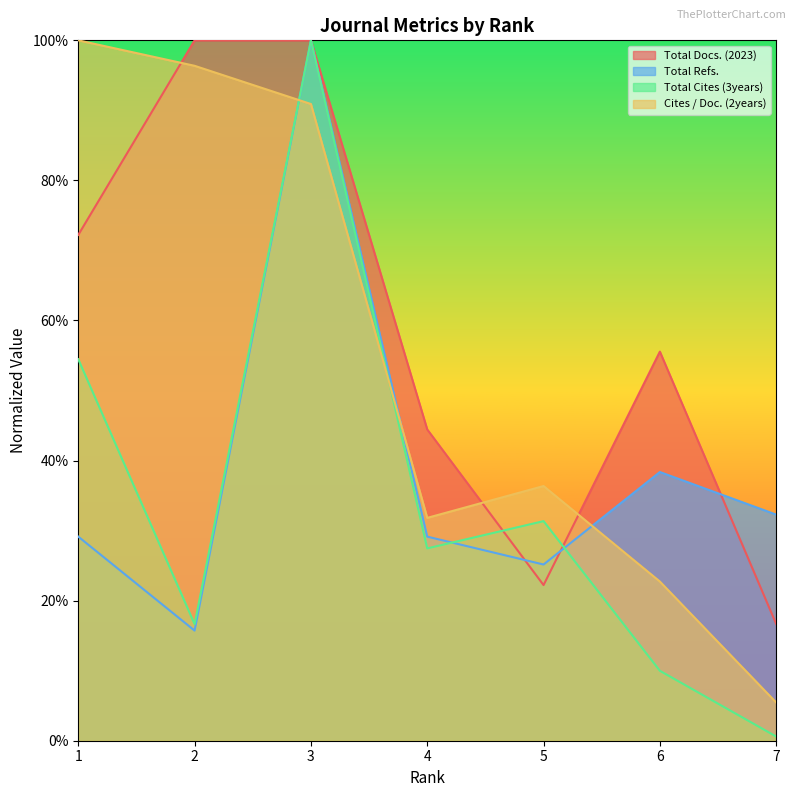

What is the sum of the Total Cites (3years) values at 4 and 3?

1.3